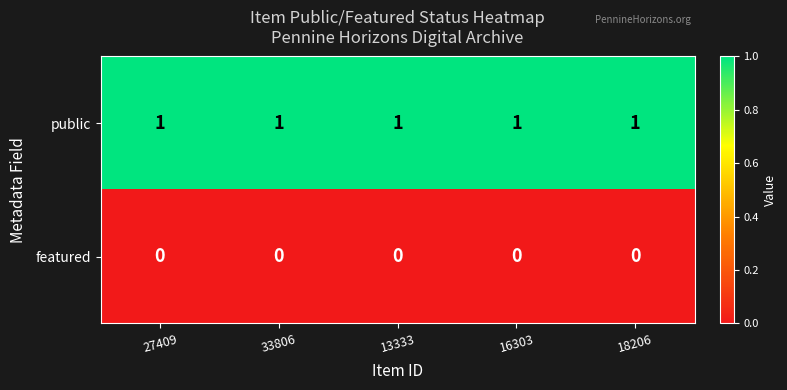

Is it true that public equals 1 at 16303?

True